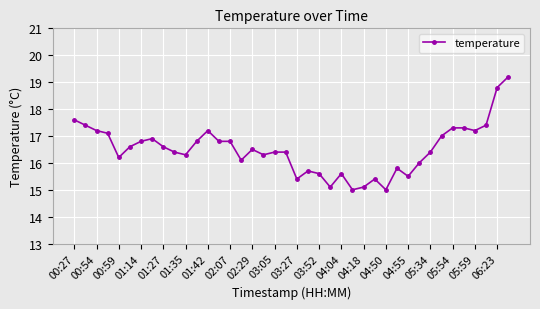

Is this an area chart (filled region under the line)?

No